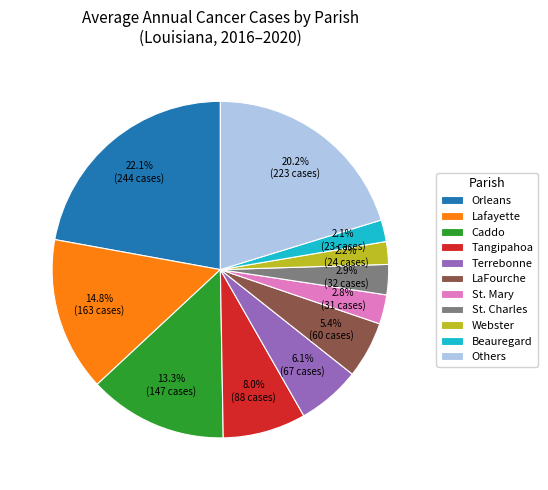

Which slice is the largest?

Orleans